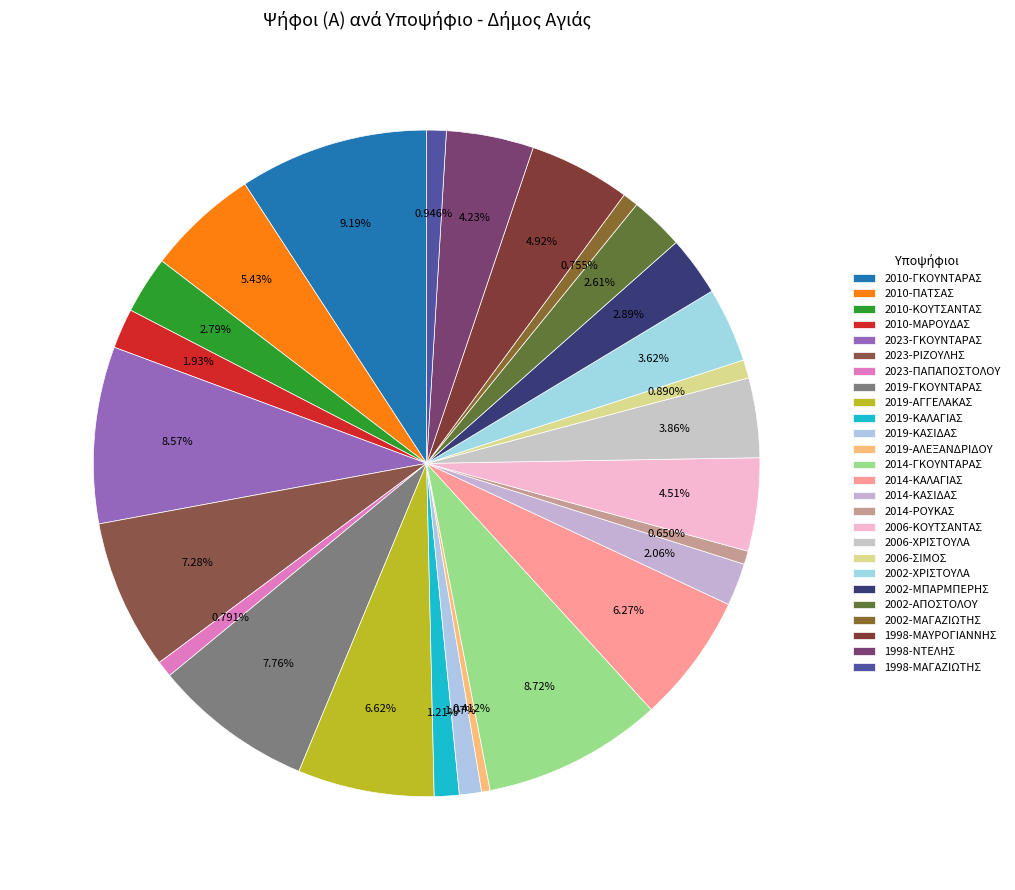

What is the largest slice in the pie chart?

2010-ΓΚΟΥΝΤΑΡΑΣ